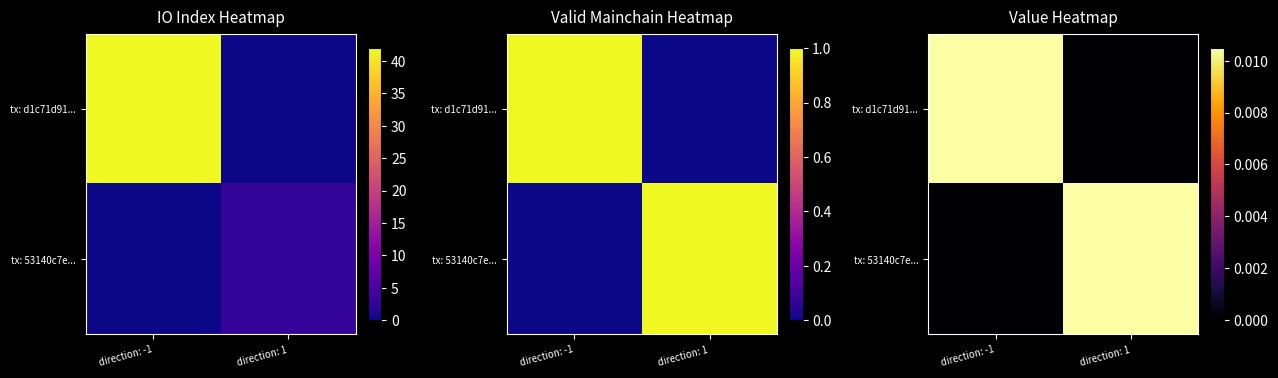

The tx: d1c71d91... series shows 0.0 at direction: -1. True or false?

False